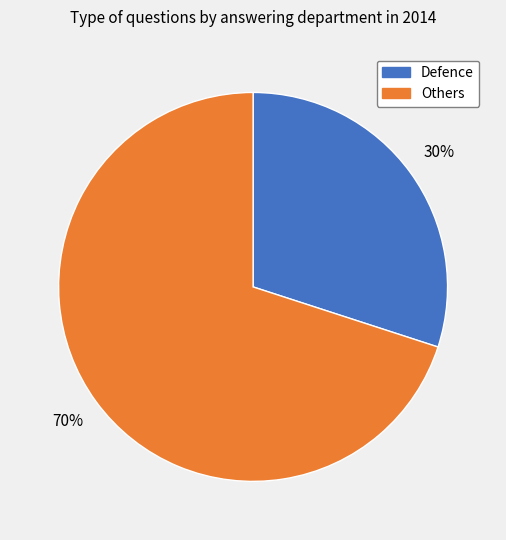

To the nearest percent, what is the difference between the largest and smallest slice percentages?

40%